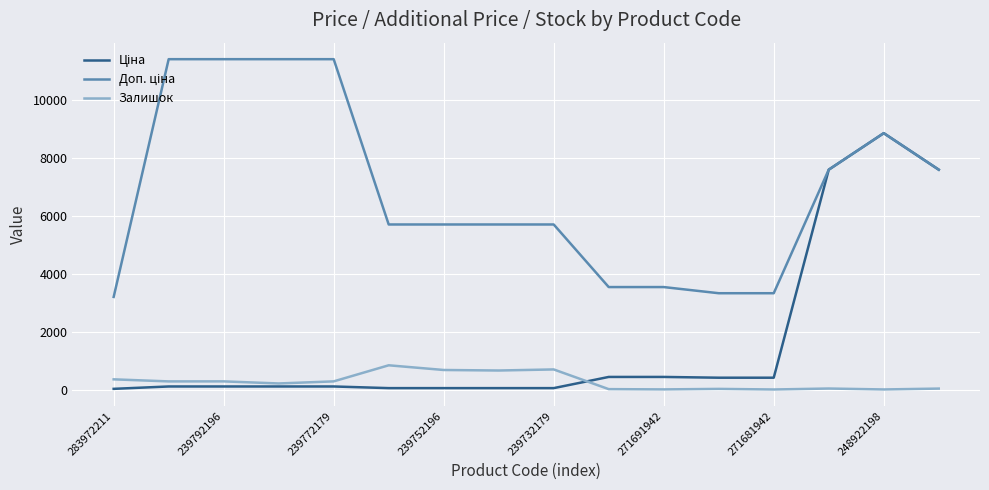

Does the chart have visible grid lines?

Yes